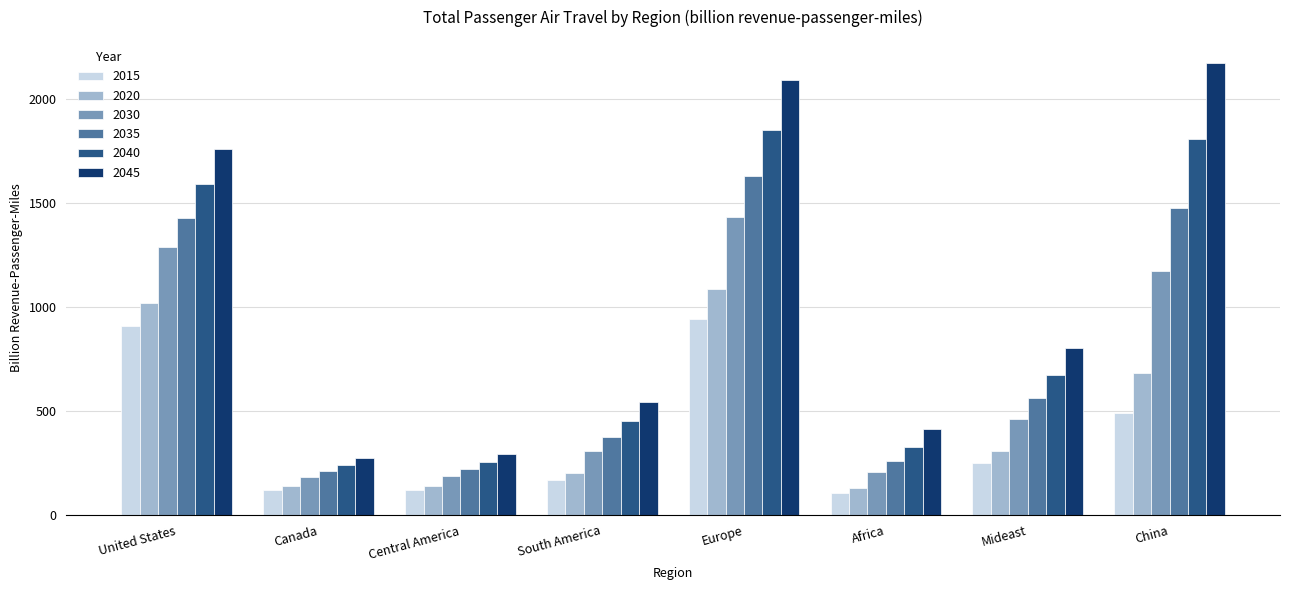

Is the value of 2035 at Africa greater than the value of 2040 at Mideast?

No